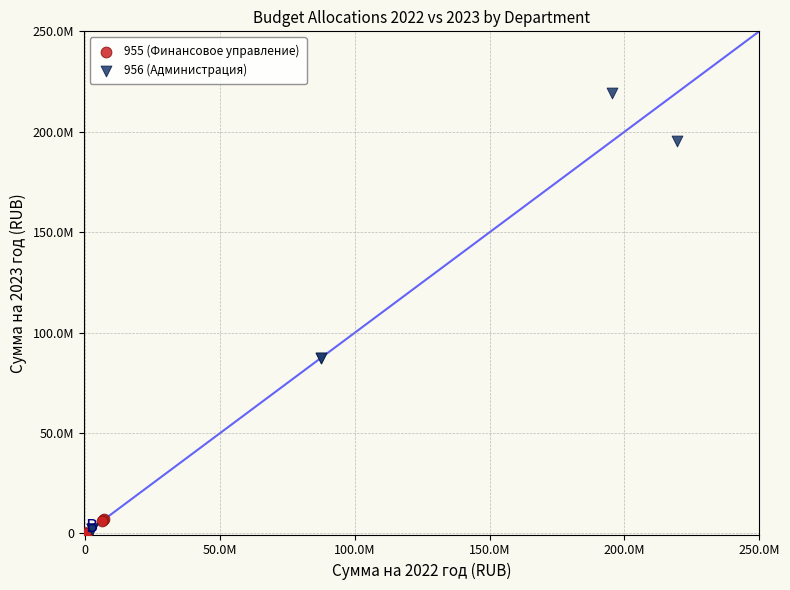

What are all the series names shown in the legend?

955 (Финансовое управление), 956 (Администрация)